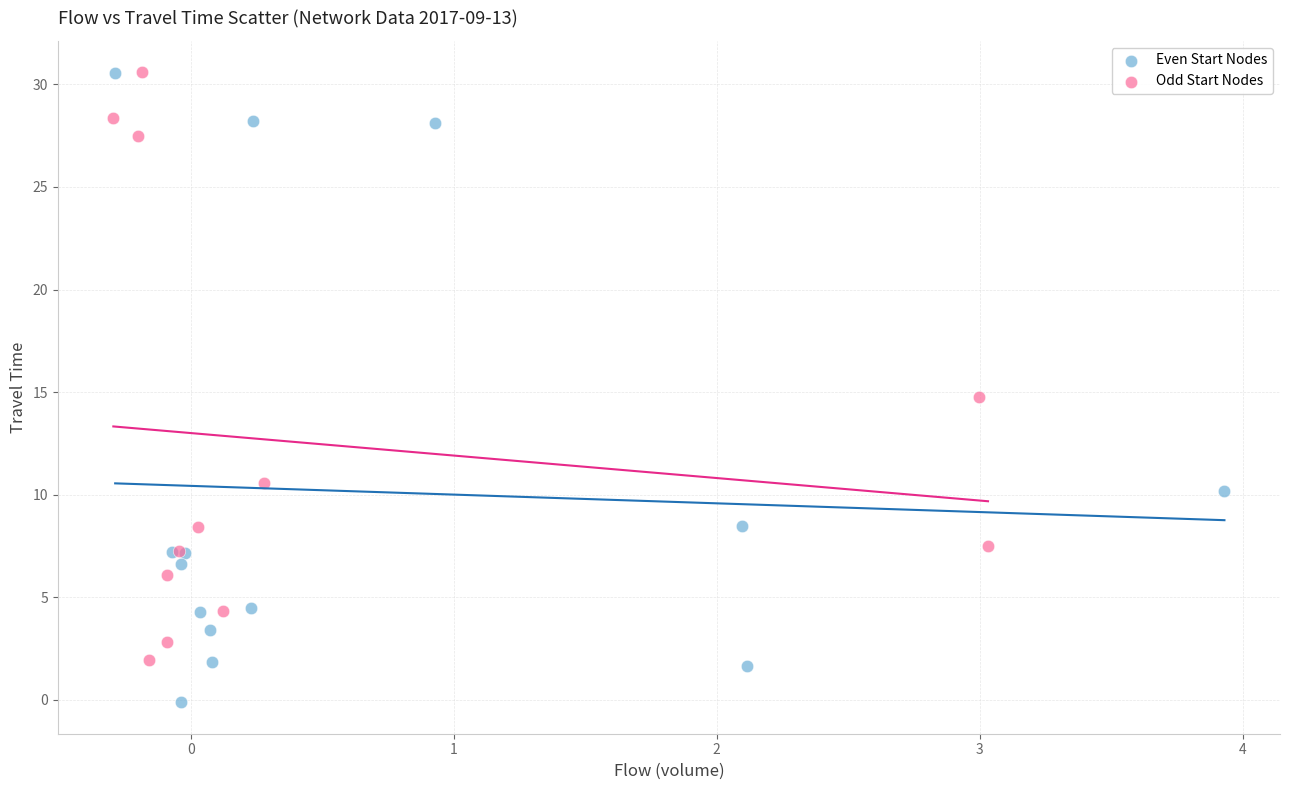

Which series has the widest spread of Y values?

Even Start Nodes